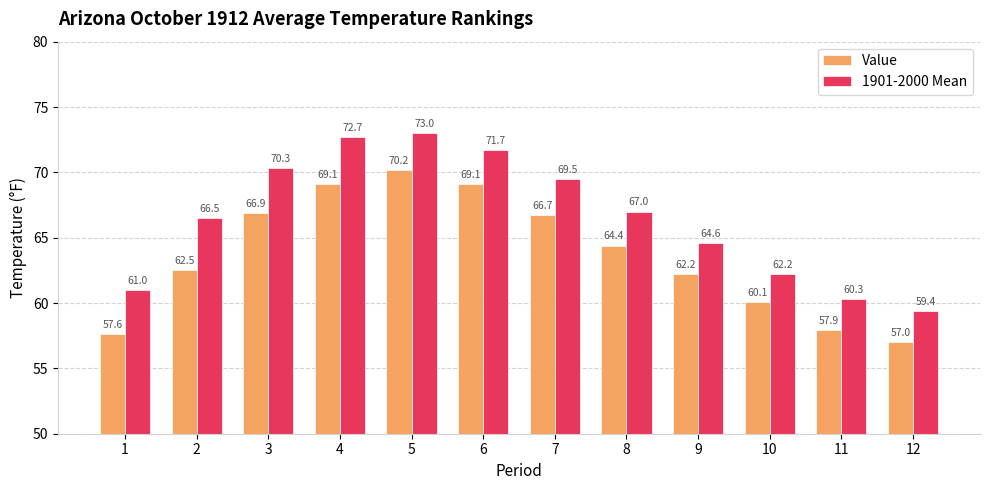

Which series has the largest total across all categories?

1901-2000 Mean